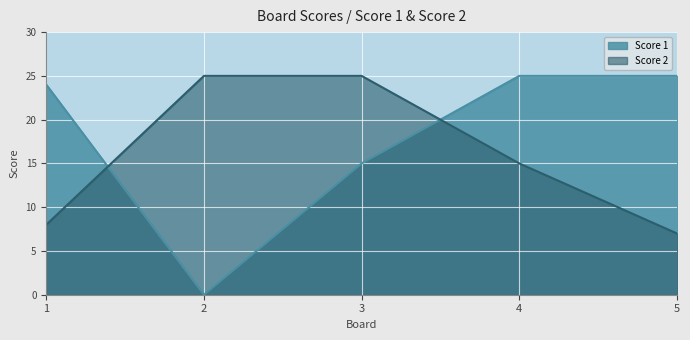

Rank the series by their maximum value, from highest to lowest.

Score 1, Score 2